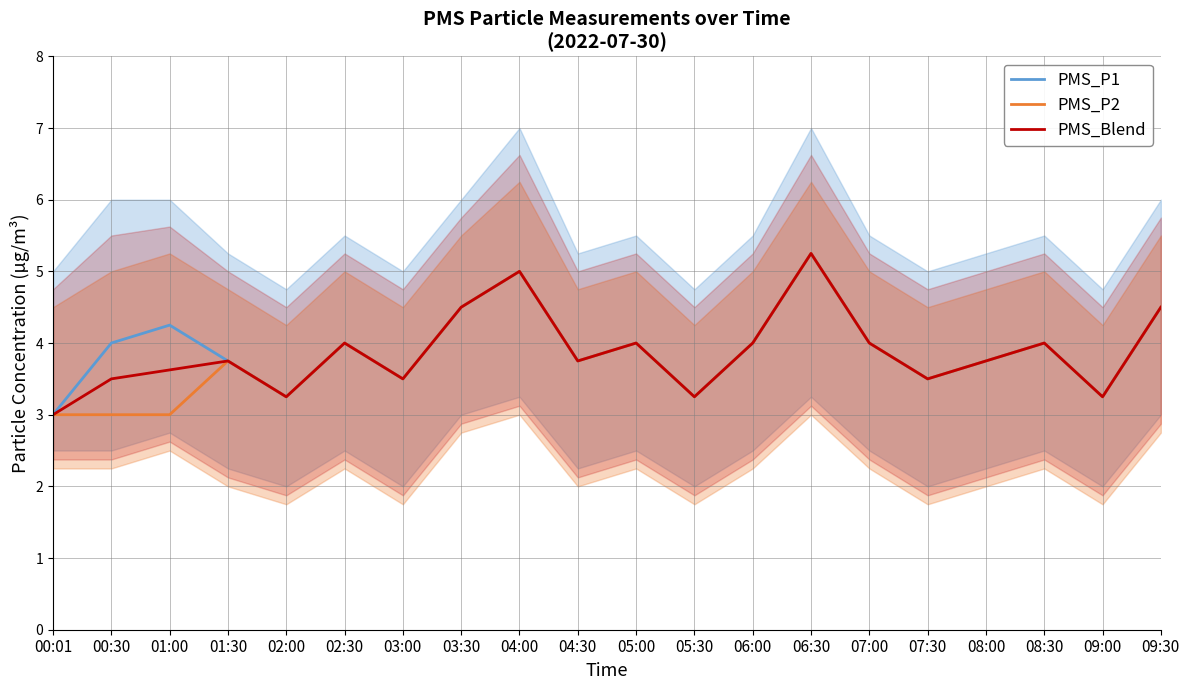

The value of PMS_Blend at 01:30 is 6.0. True or false?

False